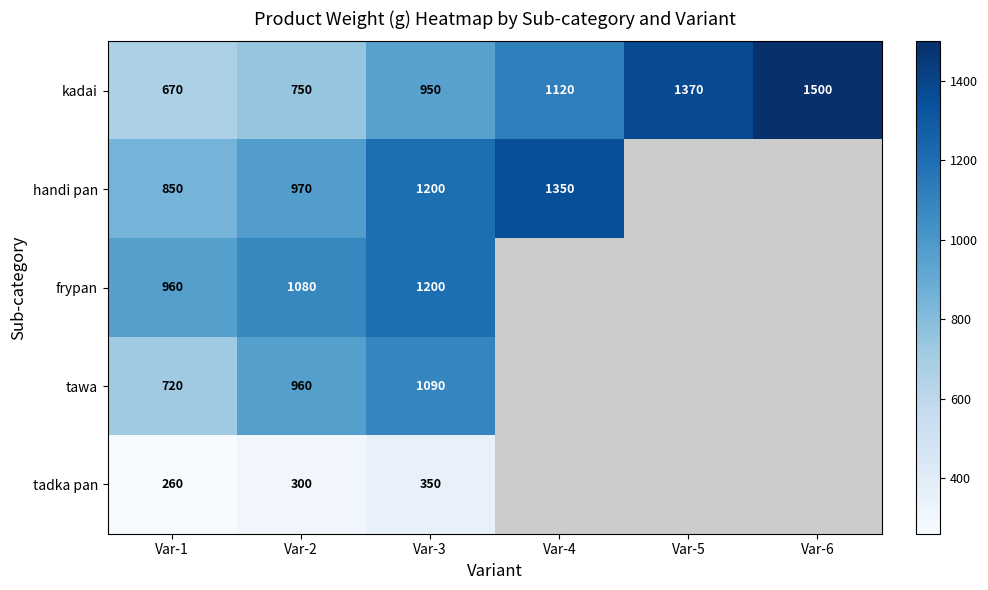

At how many categories does at least one series exceed 1427?

1